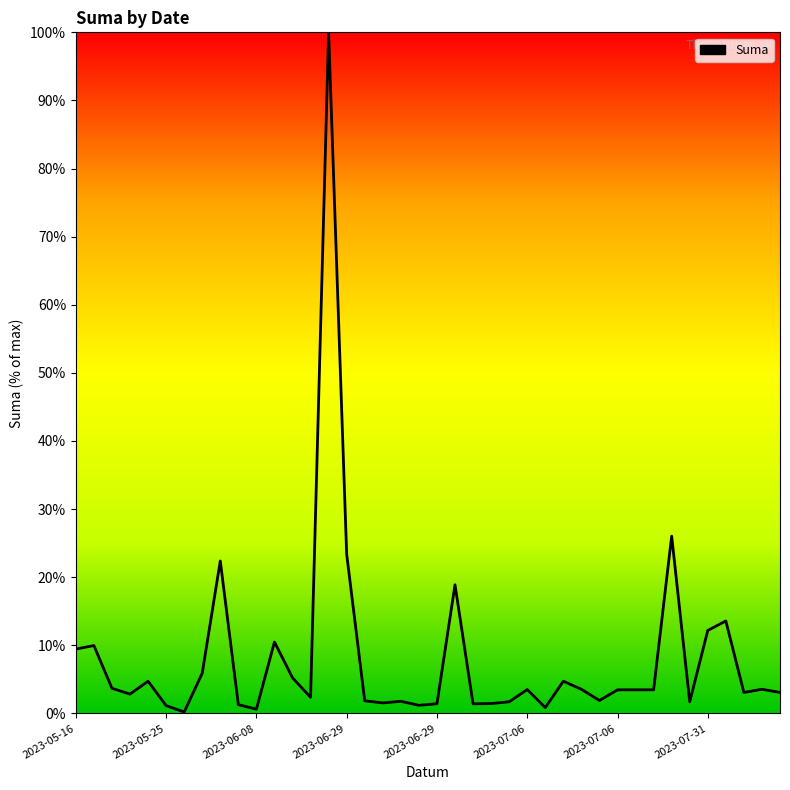

What is the difference between the maximum and minimum values?

99.8